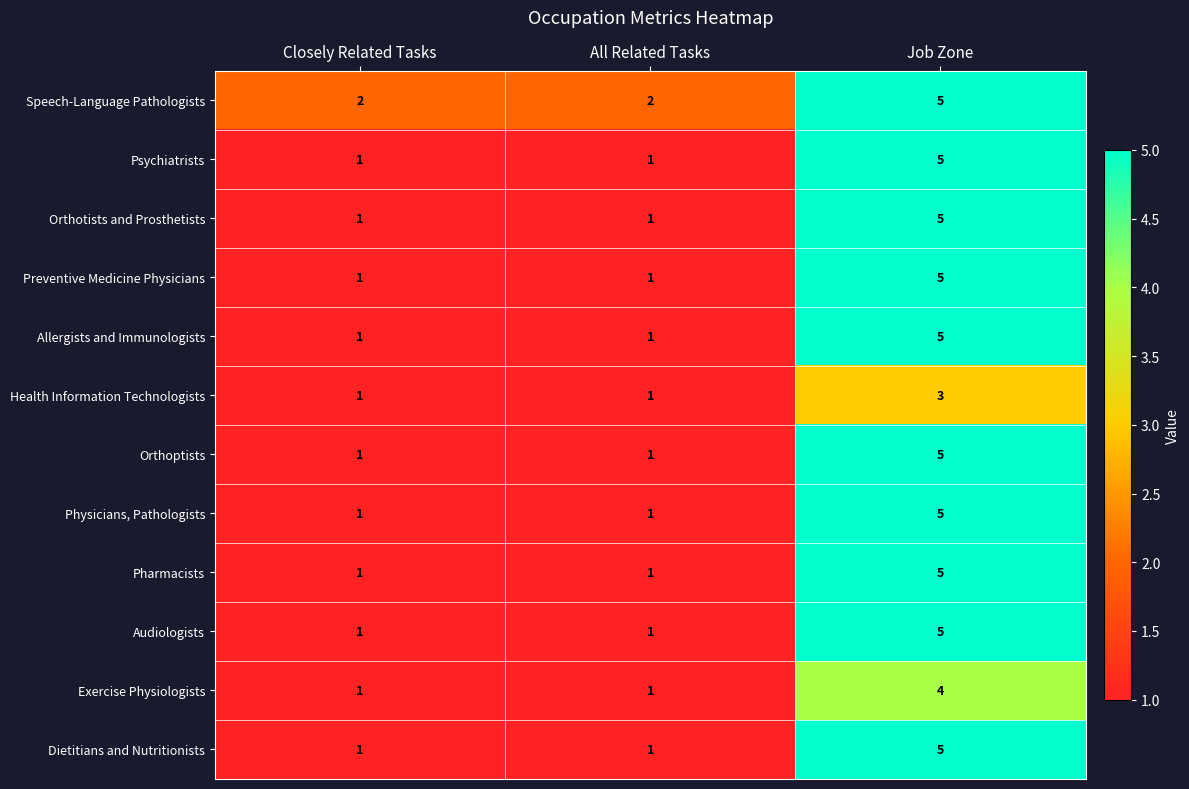

What is the sum of all Speech-Language Pathologists values?

9